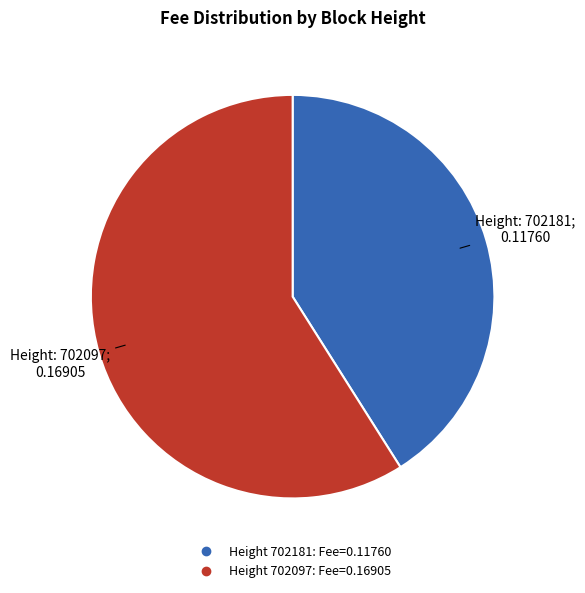

Is there a majority slice in this chart?

Yes